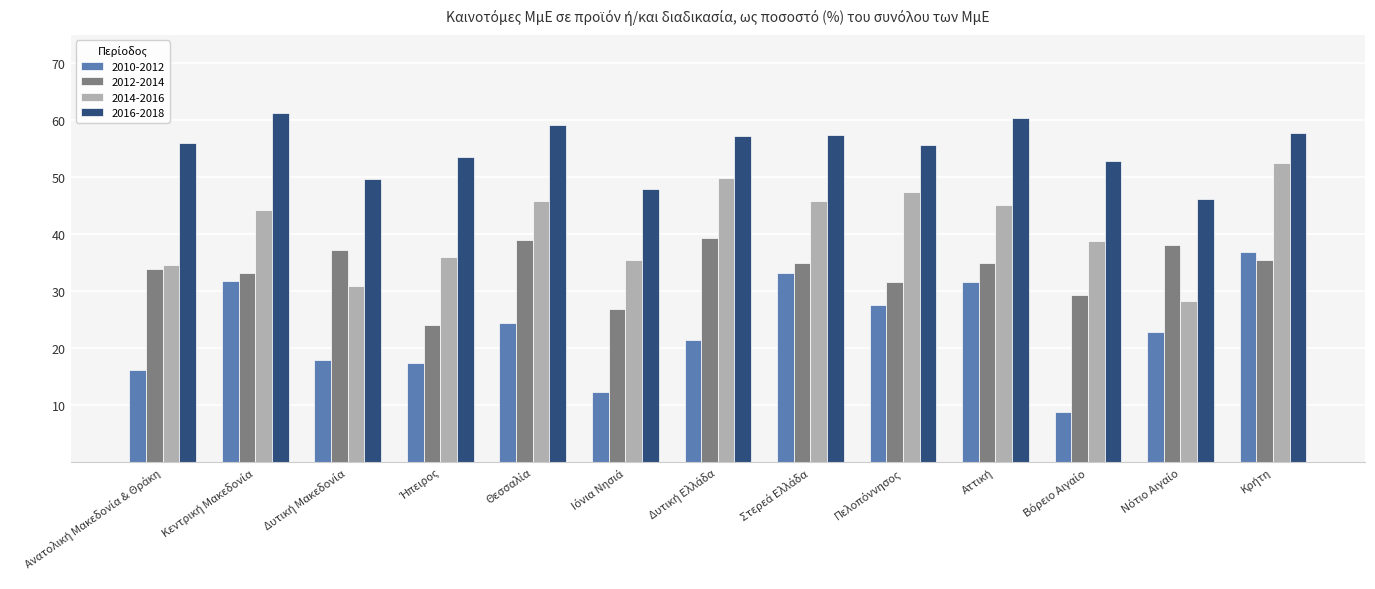

What is the difference between the maximum and minimum values in the 2012-2014 series?

15.3